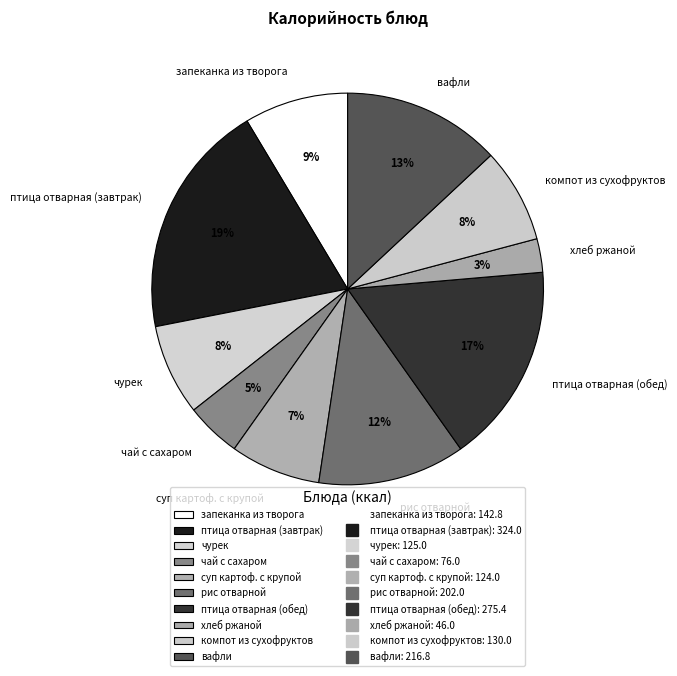

To the nearest percent, what percentage of the pie is хлеб ржаной?

3%